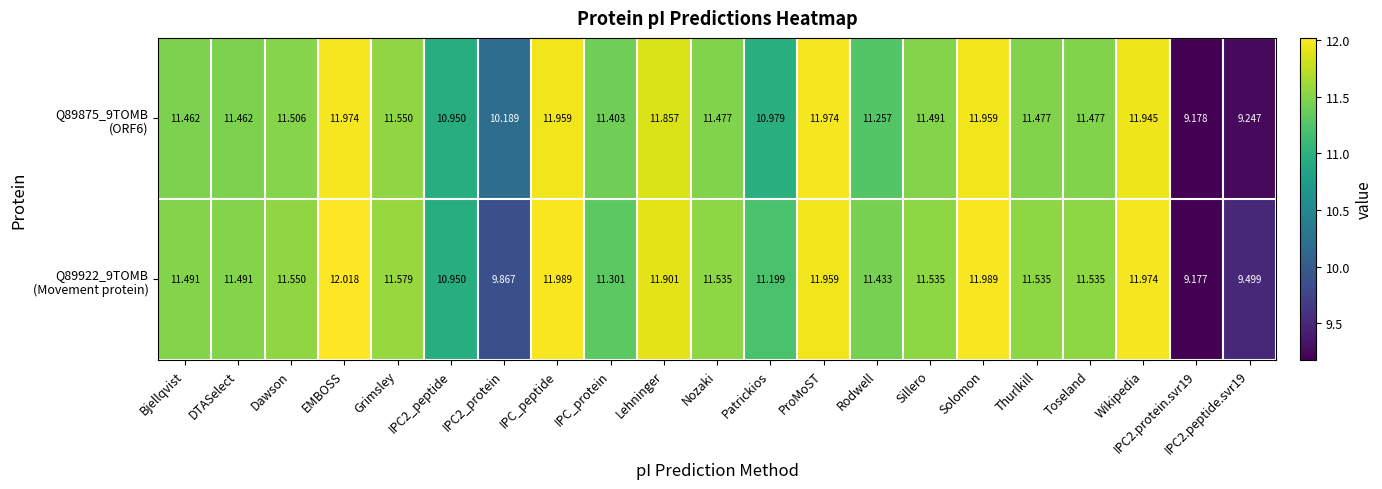

Which category has the highest value across all series?

EMBOSS